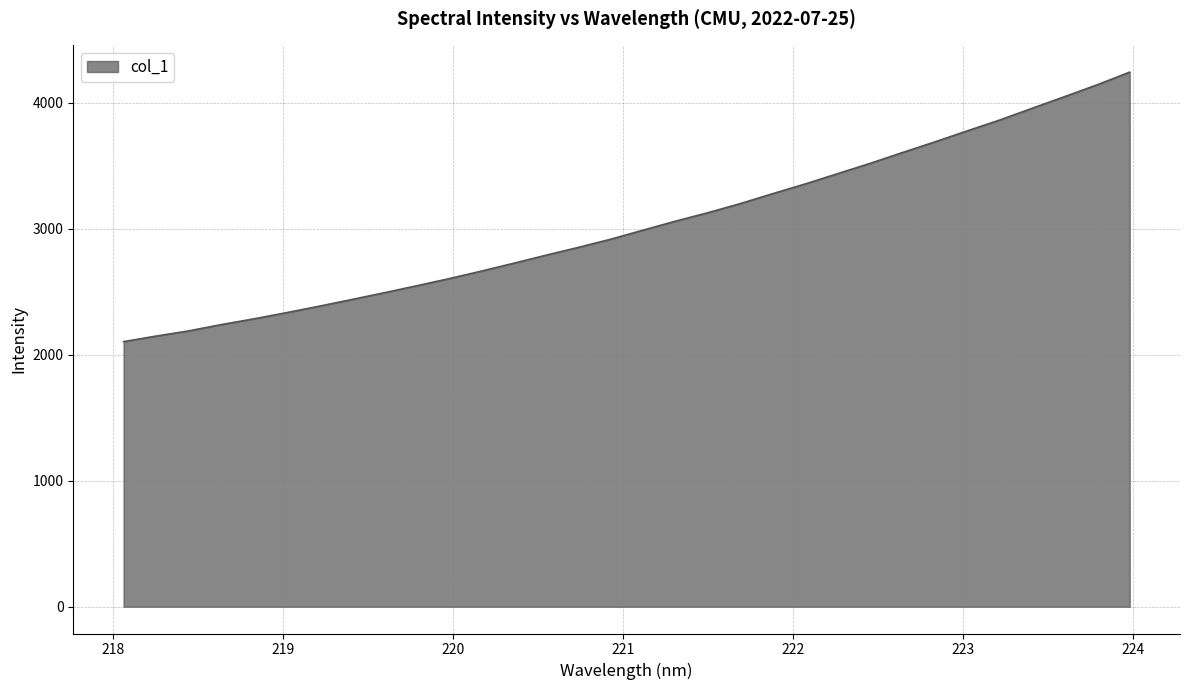

What is the greatest value displayed?

4244.9